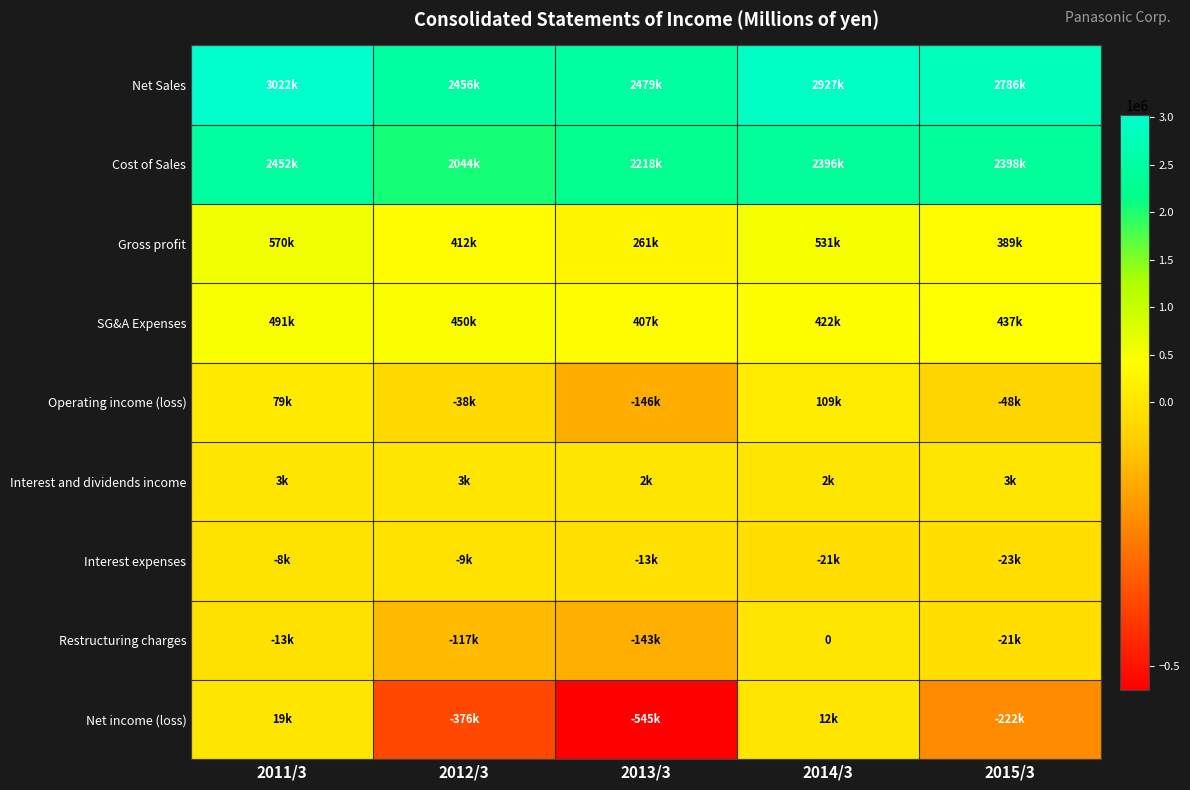

Which series changed the most between 2013/3 and 2015/3?

Net income (loss)